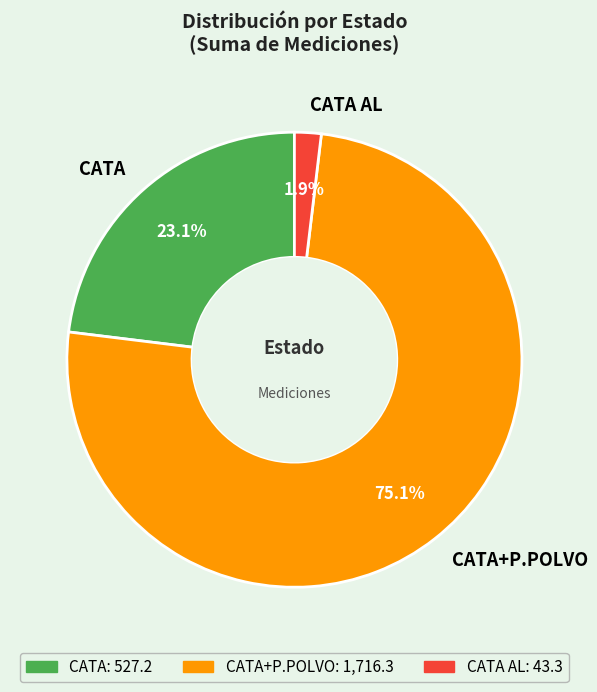

What is the total percentage of CATA+P.POLVO and CATA AL?

76.9%